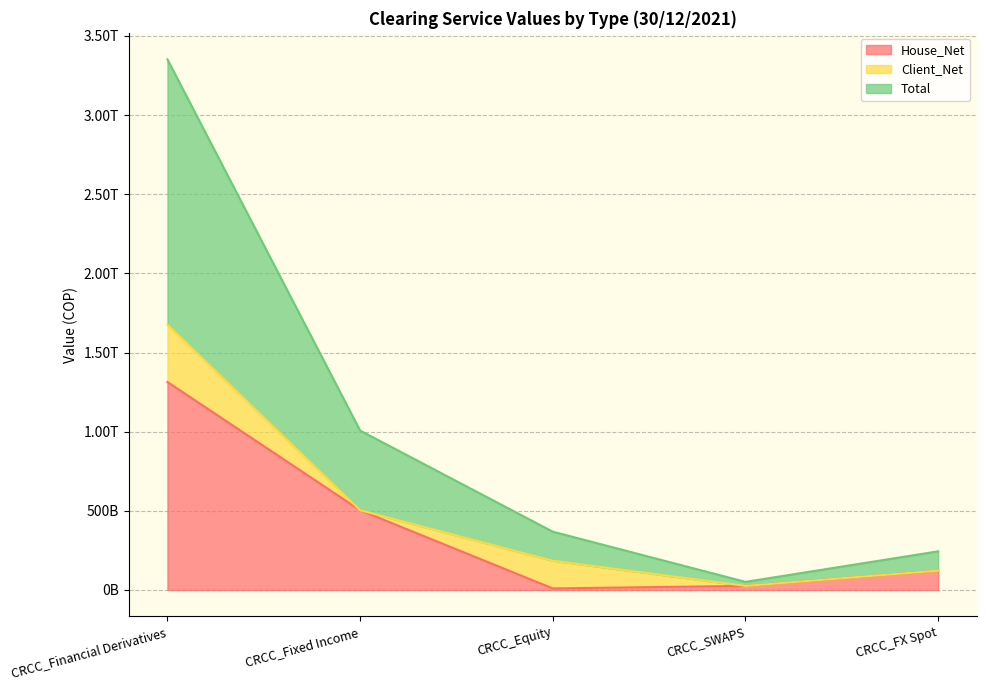

What is the sum of all House_Net values?

1973437245446.2